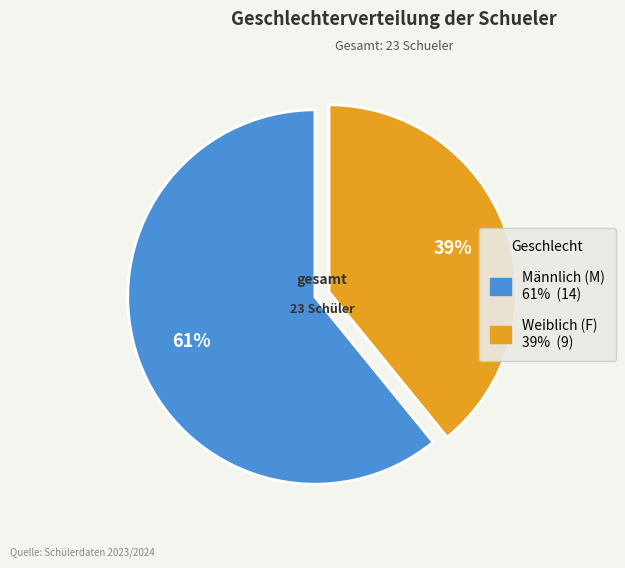

Count the number of slices in the pie.

2